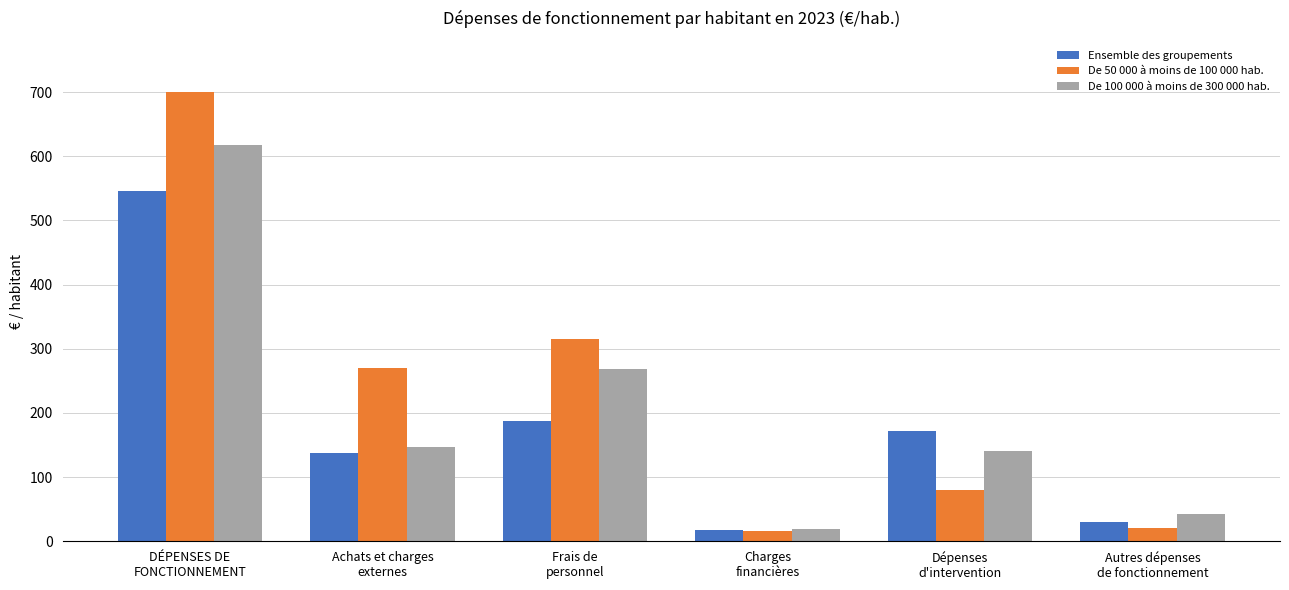

What is the difference between the maximum and minimum values in the De 50 000 à moins de 100 000 hab. series?

684.2